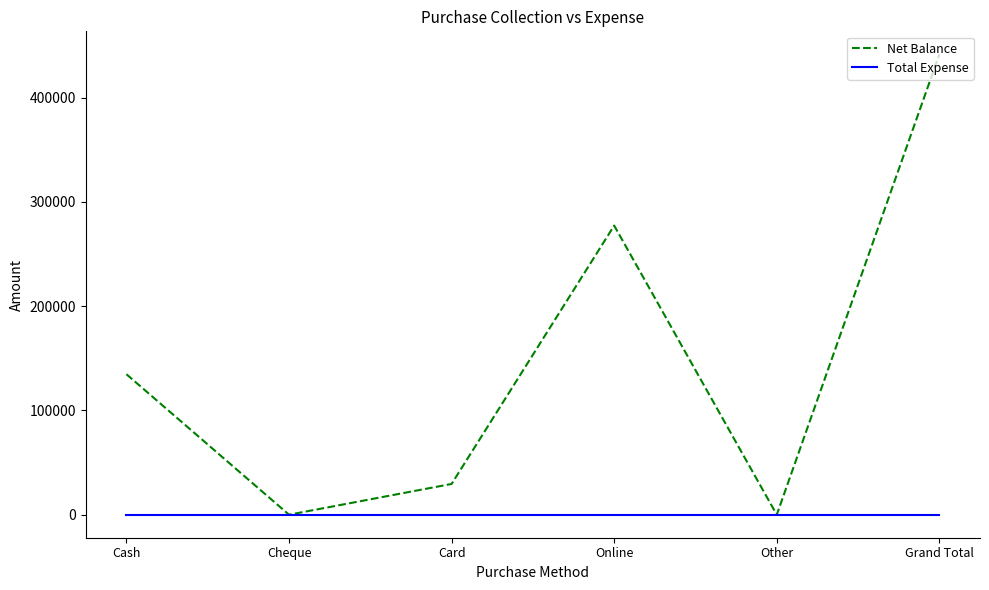

At which category does the chart reach its peak across all series?

Grand Total